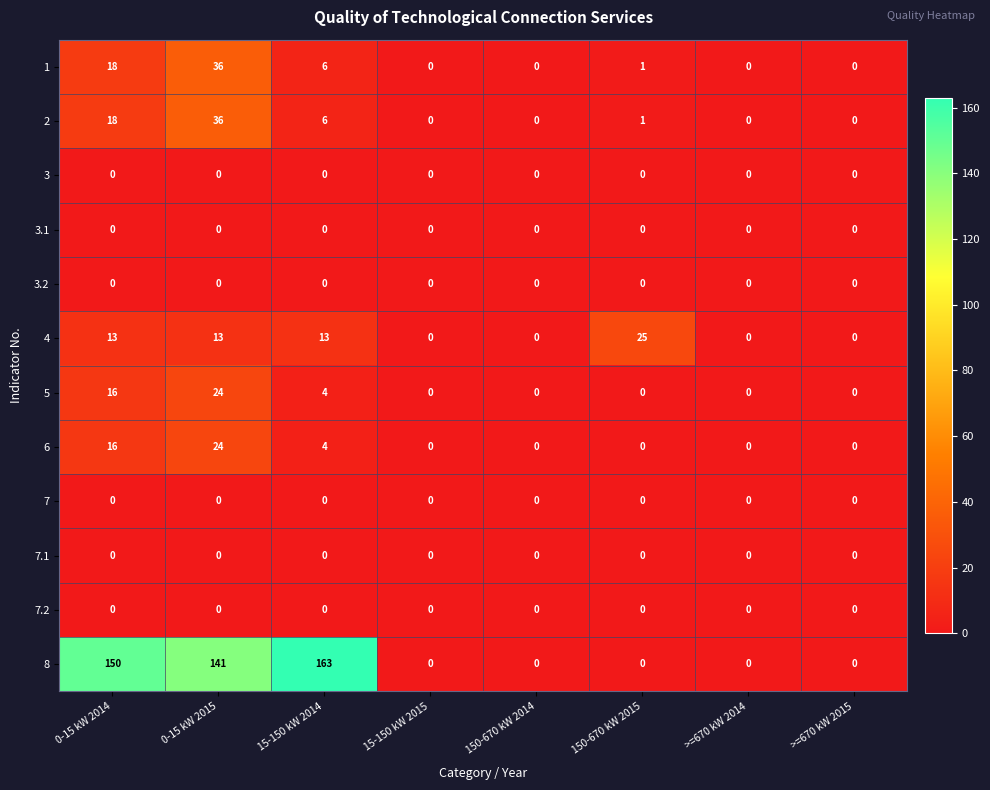

What is the sum of all 2 values?

61